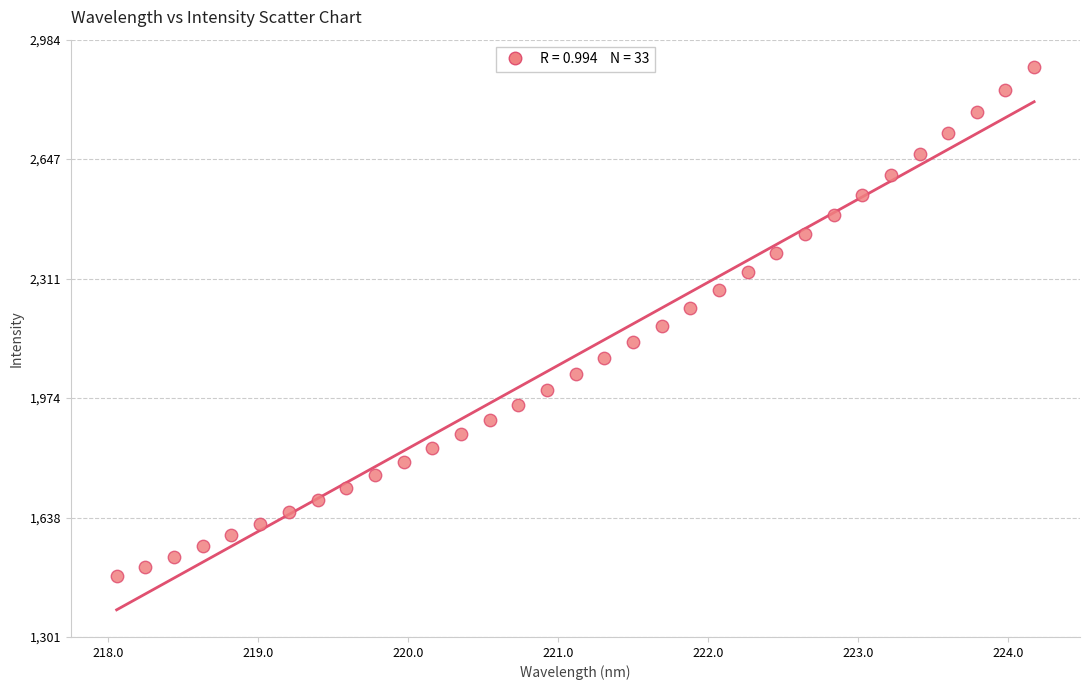

What is the range of X values (max minus min)?

6.1